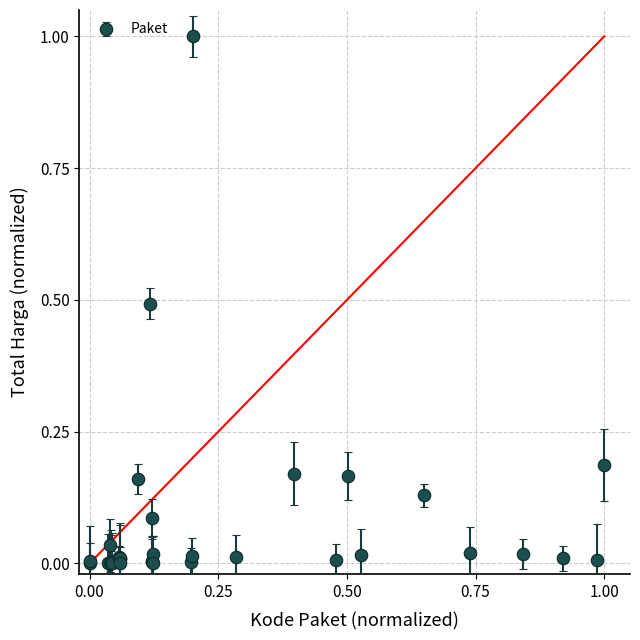

What is the greatest value displayed?

1.0